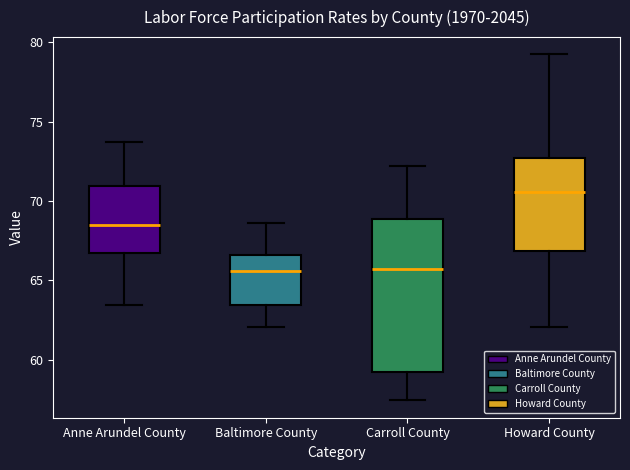

Reading left to right, read every box against the y-axis: the position of its median line, the range the box covers, and the ends of its whiskers. The values are not printed on the chart, so give them approximately, as read against the axis.

Anne Arundel County: median 68.5, box 67.0 to 71.0, whiskers 63.5 to 73.5
Baltimore County: median 65.5, box 63.5 to 66.5, whiskers 62.0 to 68.5
Carroll County: median 65.5, box 59.0 to 69.0, whiskers 57.5 to 72.0
Howard County: median 70.5, box 67.0 to 72.5, whiskers 62.0 to 79.0